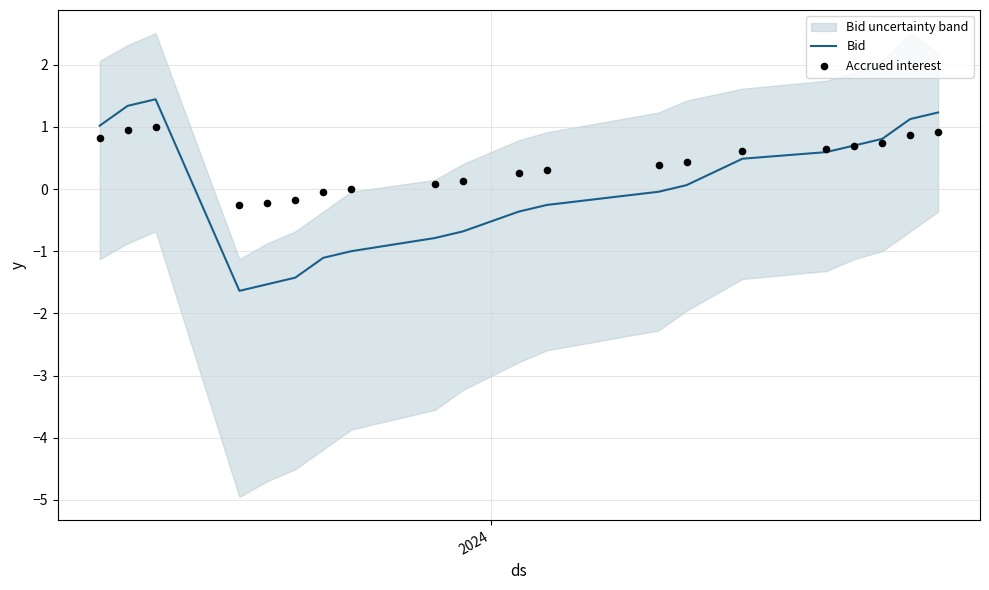

Which series has the largest Y range (max minus min)?

Bid